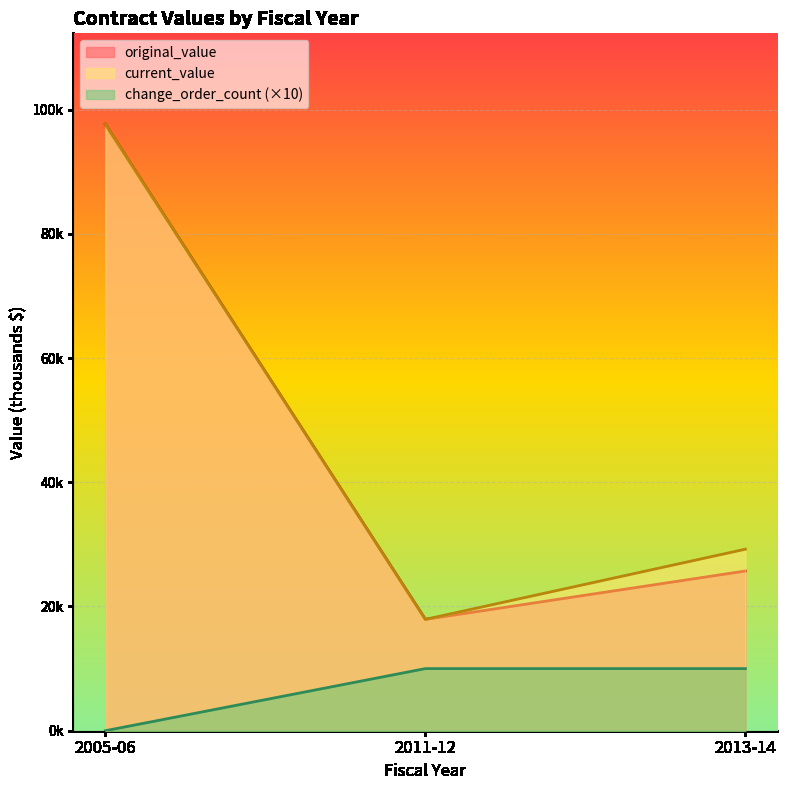

Is the value of current_value at 2013-14 greater than the value of change_order_count at 2005-06?

Yes